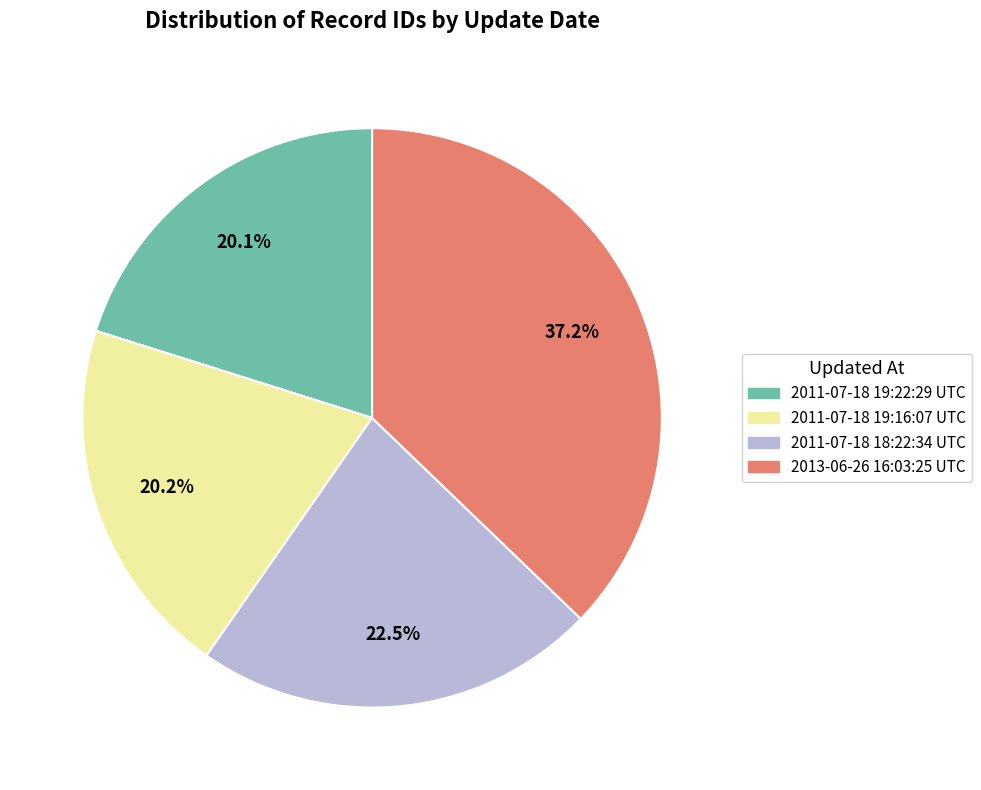

To the nearest percent, what percentage of the pie is 2013-06-26 16:03:25 UTC?

37%